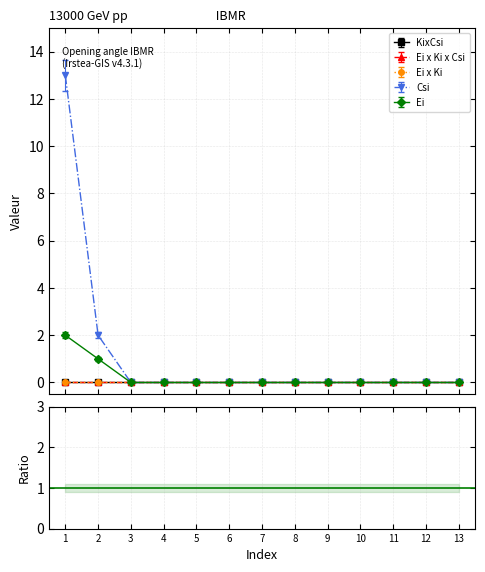

Does the chart display data point markers on the line(s)?

Yes